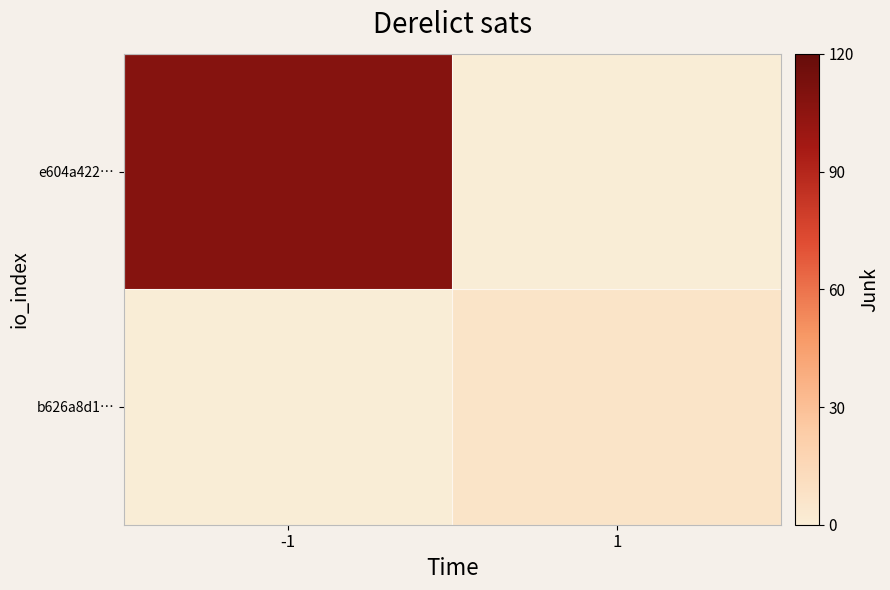

What is the total value across all series at -1?

108